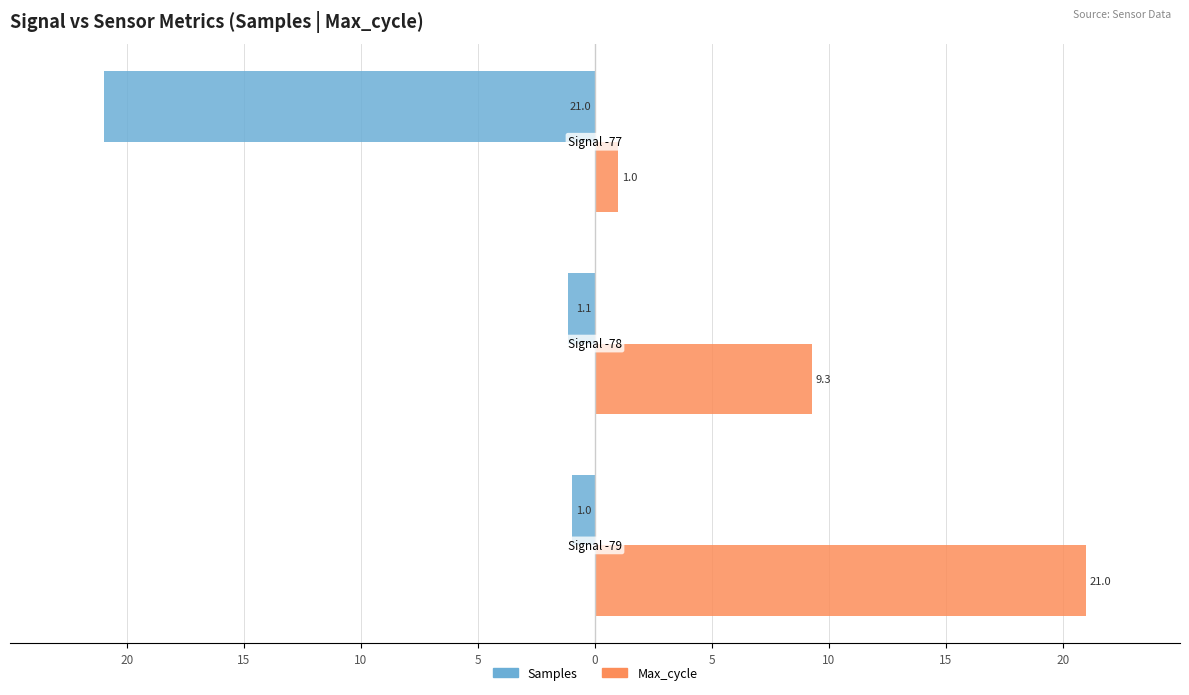

What are all the series names shown in the legend?

Samples, Max_cycle